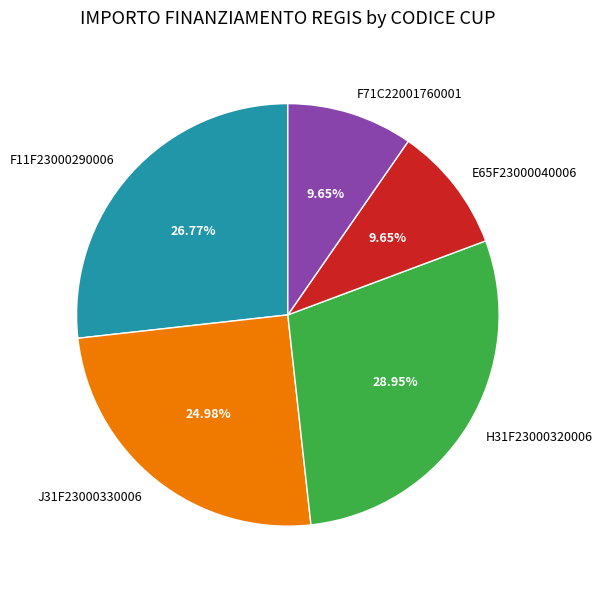

How many slices are in this pie chart?

5